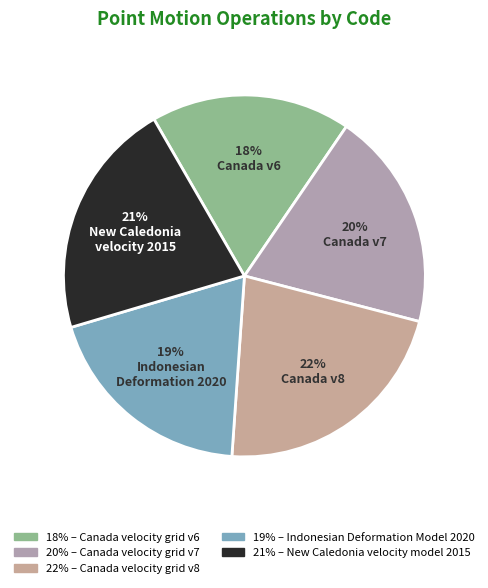

To the nearest percent, what is the average slice percentage?

20%